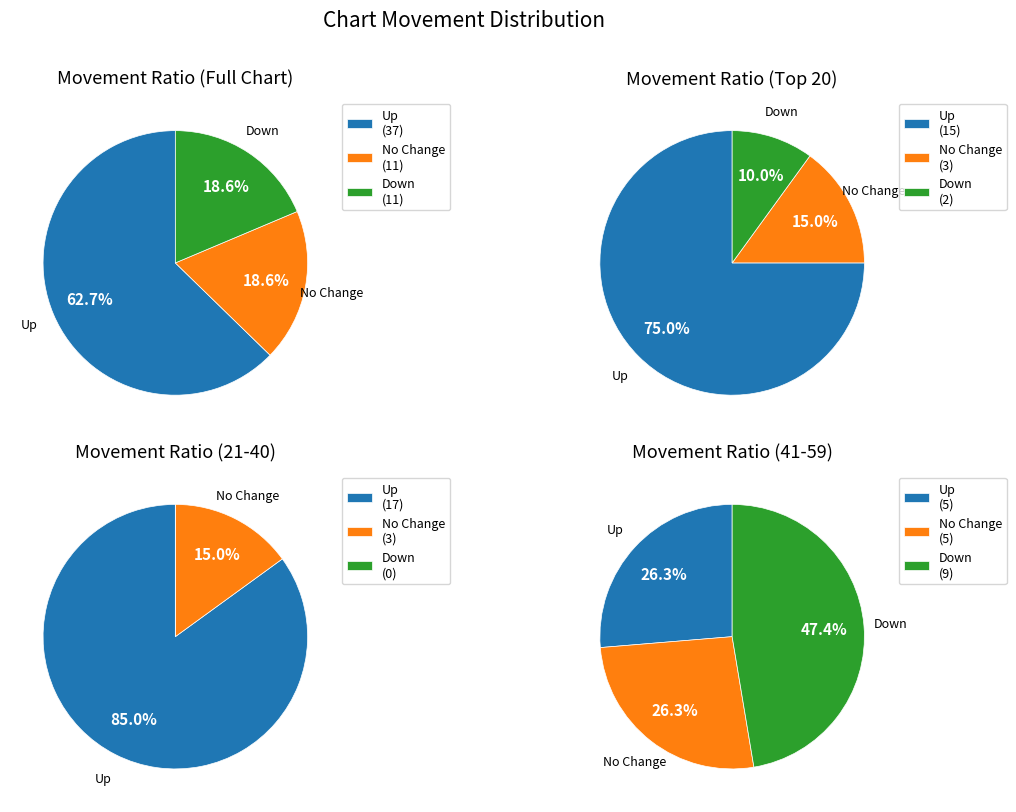

What percentage is the down slice, to the nearest percent?

19%